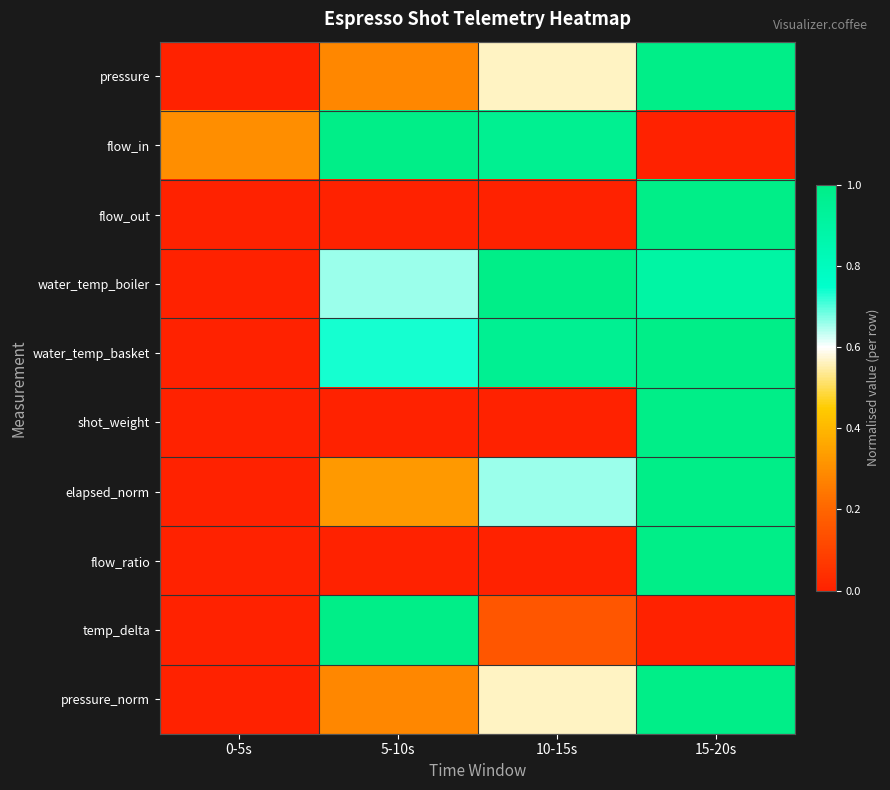

What is the spread (max minus min) of values at 10-15s?

1.0